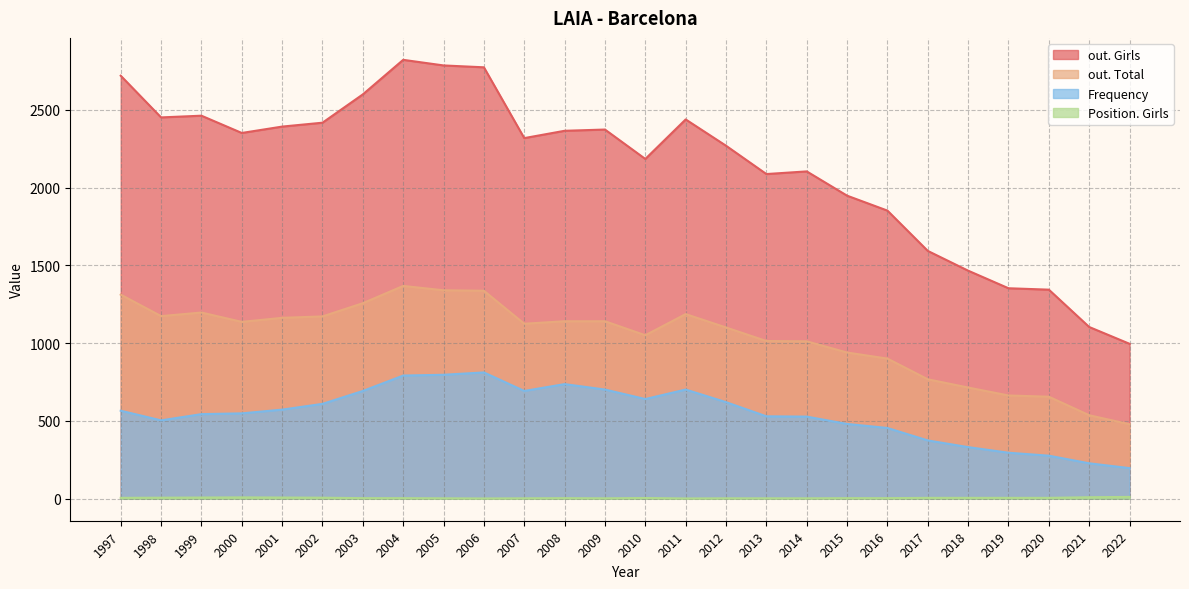

Which has a higher value, 2001 or 2011?

2011